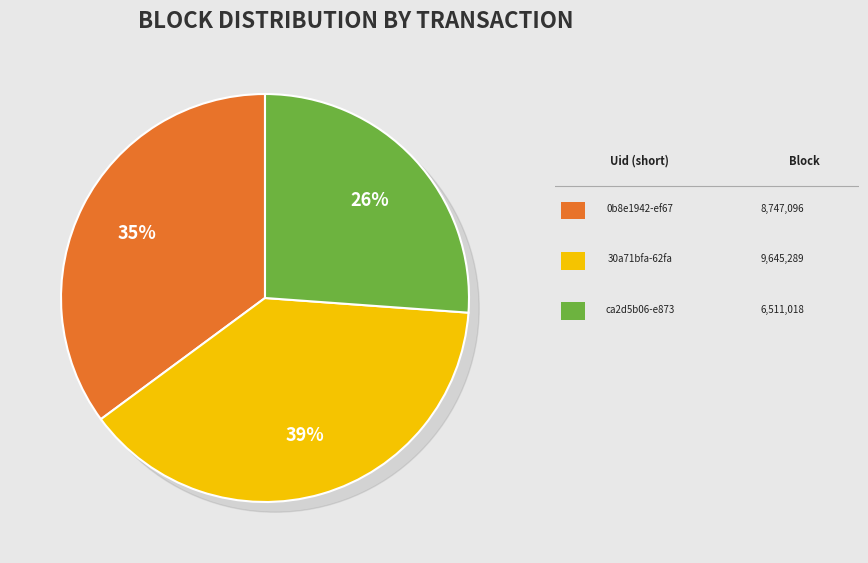

Does any single category account for the majority?

No